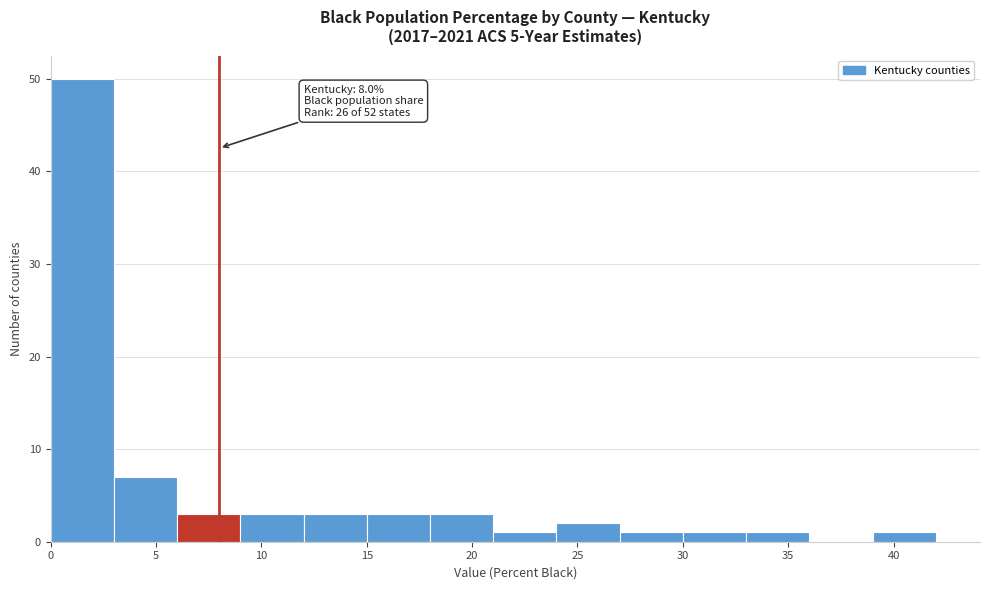

Which range on the x-axis has the tallest bar?

0 to 3